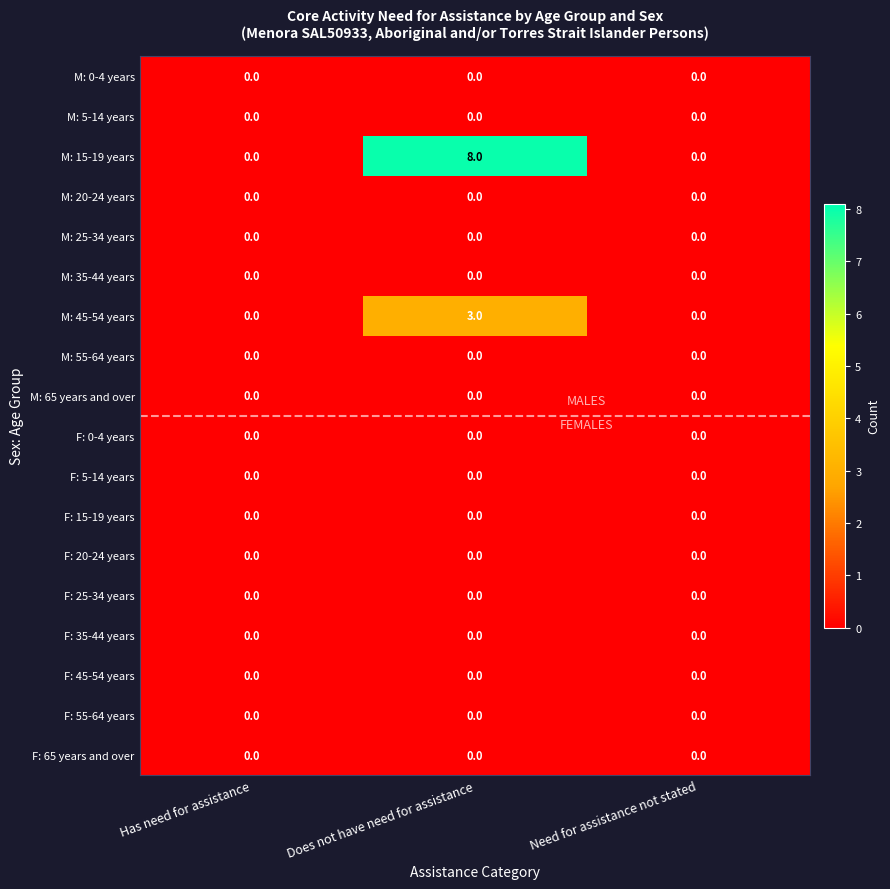

Which series has the largest range (max minus min)?

M: 15-19 years